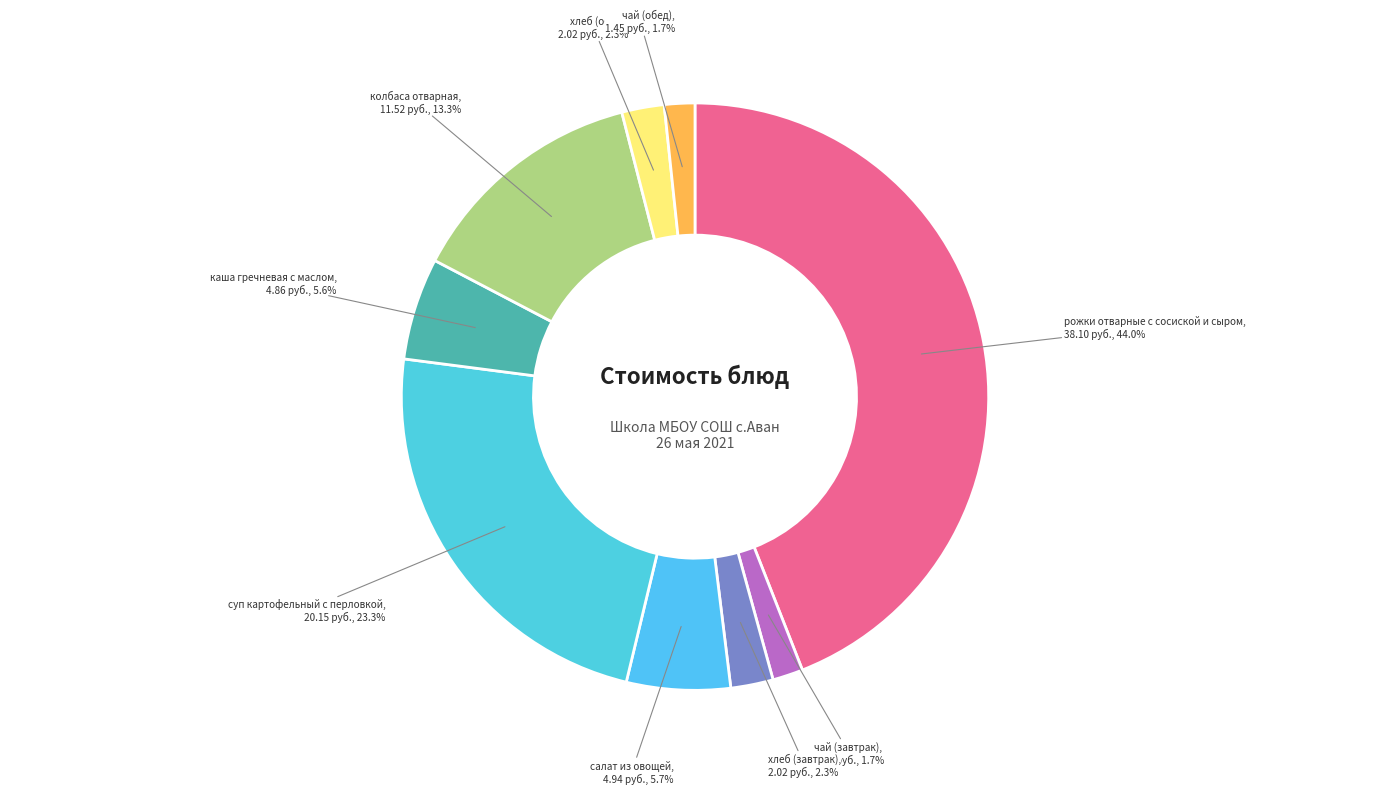

The каша гречневая с маслом slice represents 6% of the pie. True or false?

True